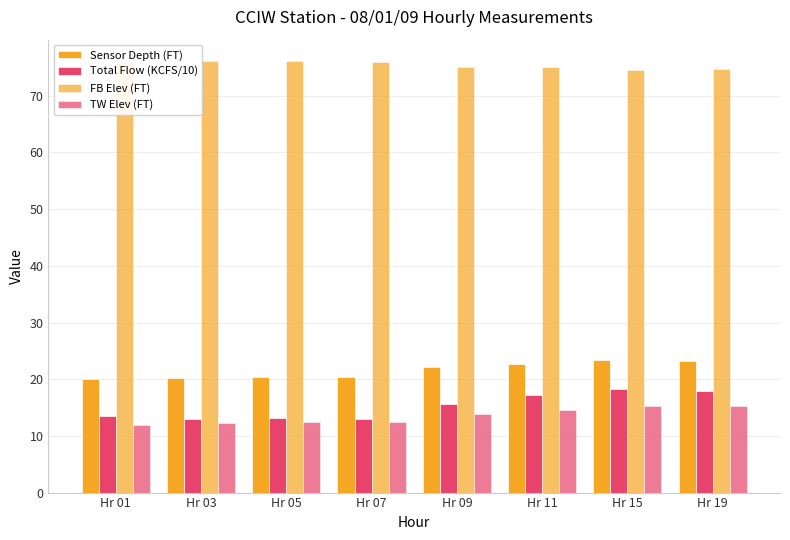

Count the number of categories in the chart.

8